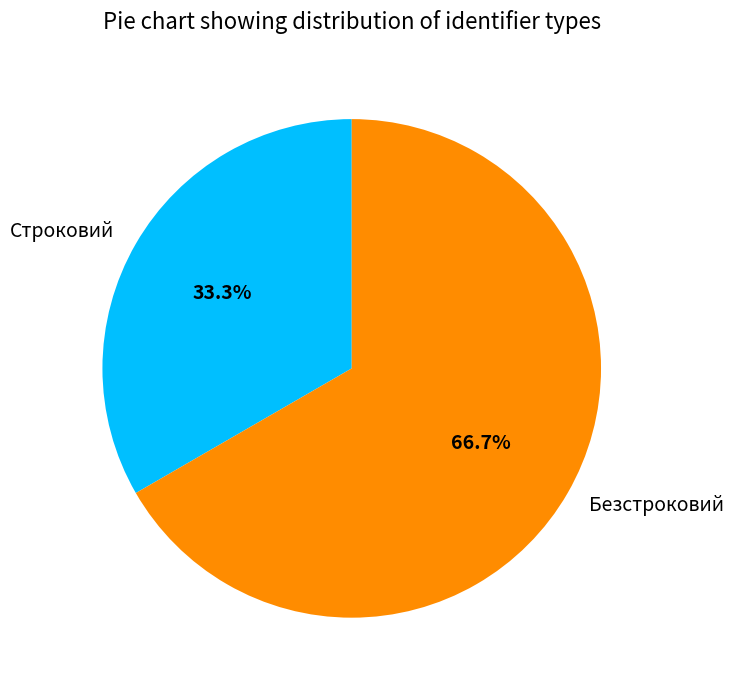

True or false: Строковий accounts for 33% of the total.

True